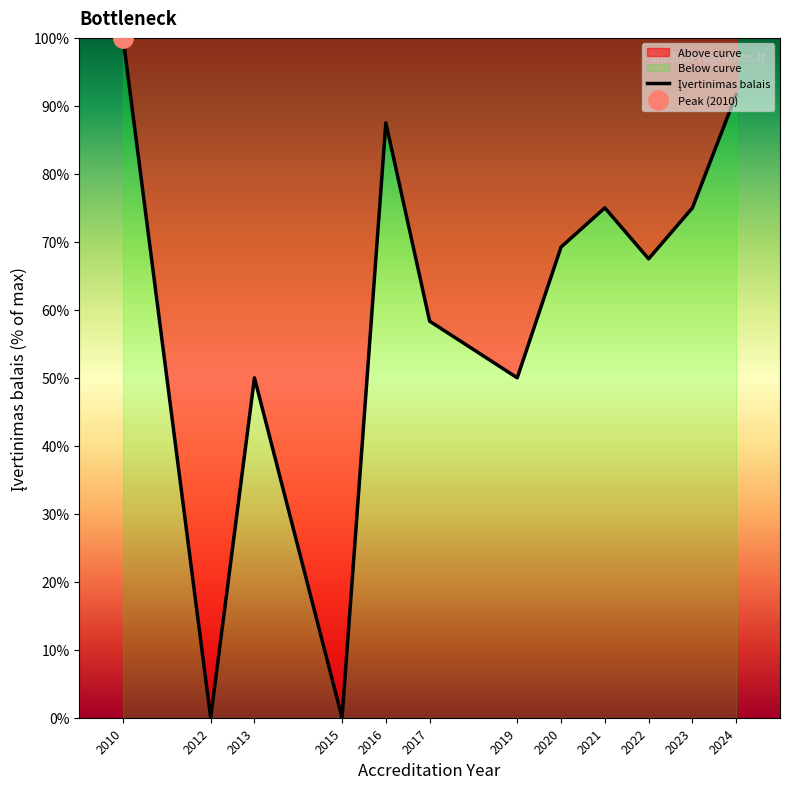

How many data points are less than 69?

6